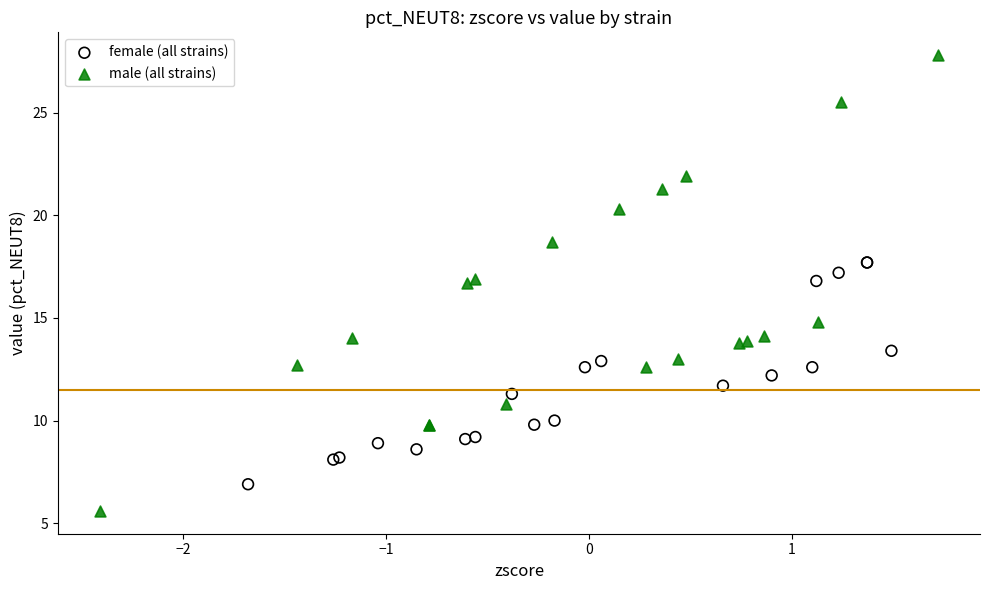

Which series reaches the maximum Y coordinate?

male (all strains)